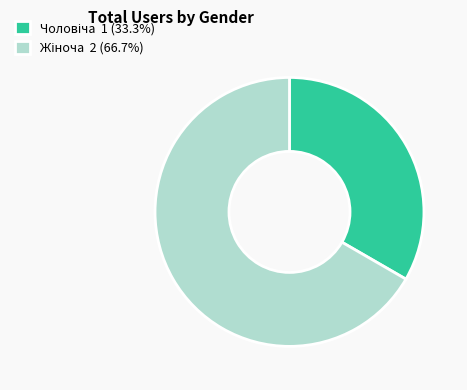

Is there any slice that represents more than half of the pie?

Yes